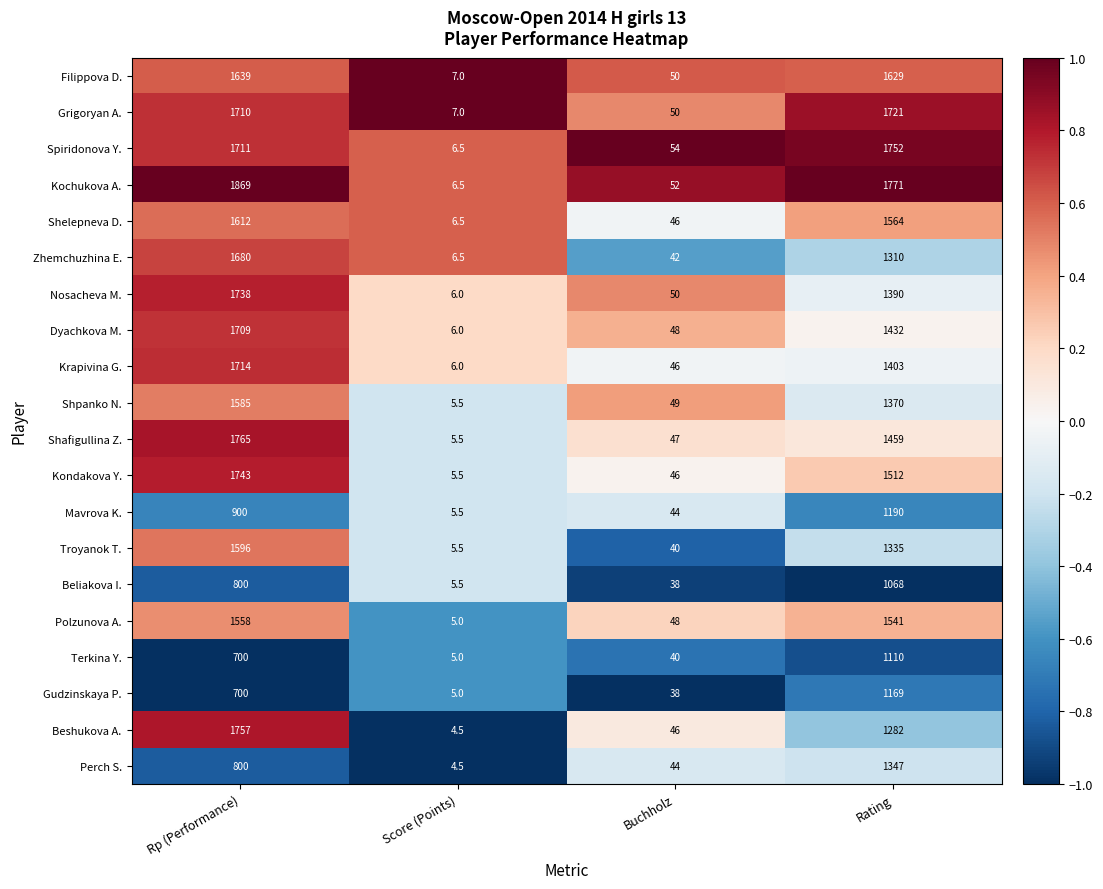

True or false: Mavrova K. has a value of 44.0 at Buchholz.

True